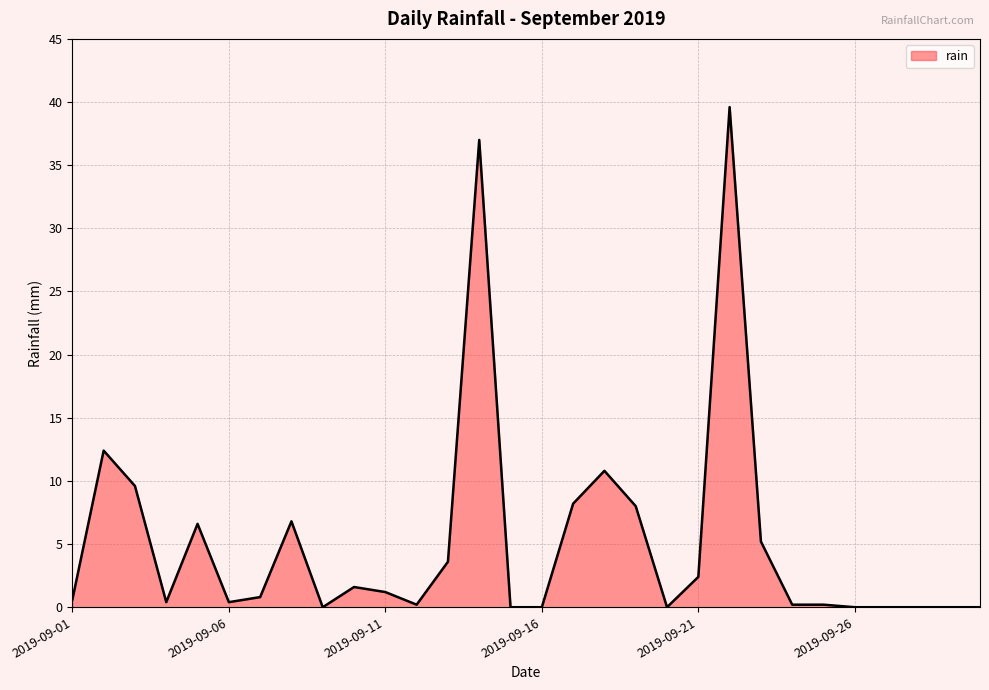

How many lines are shown in the chart?

1